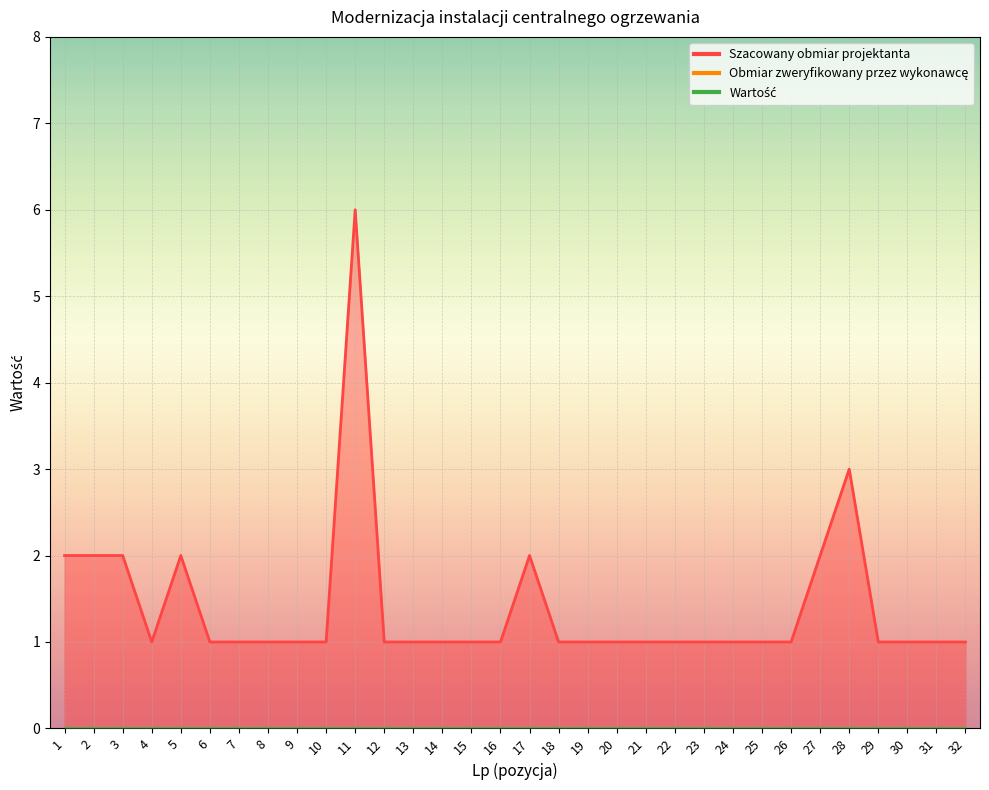

True or false: Wartość has more than 2 interior local peaks.

False